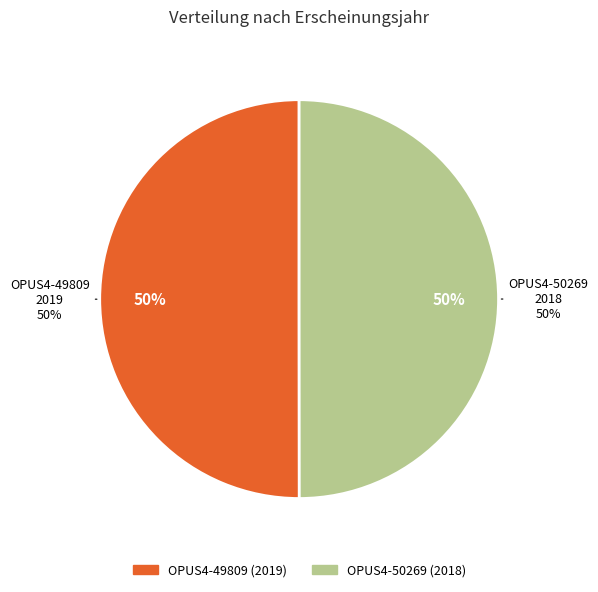

Count the number of slices in the pie.

2